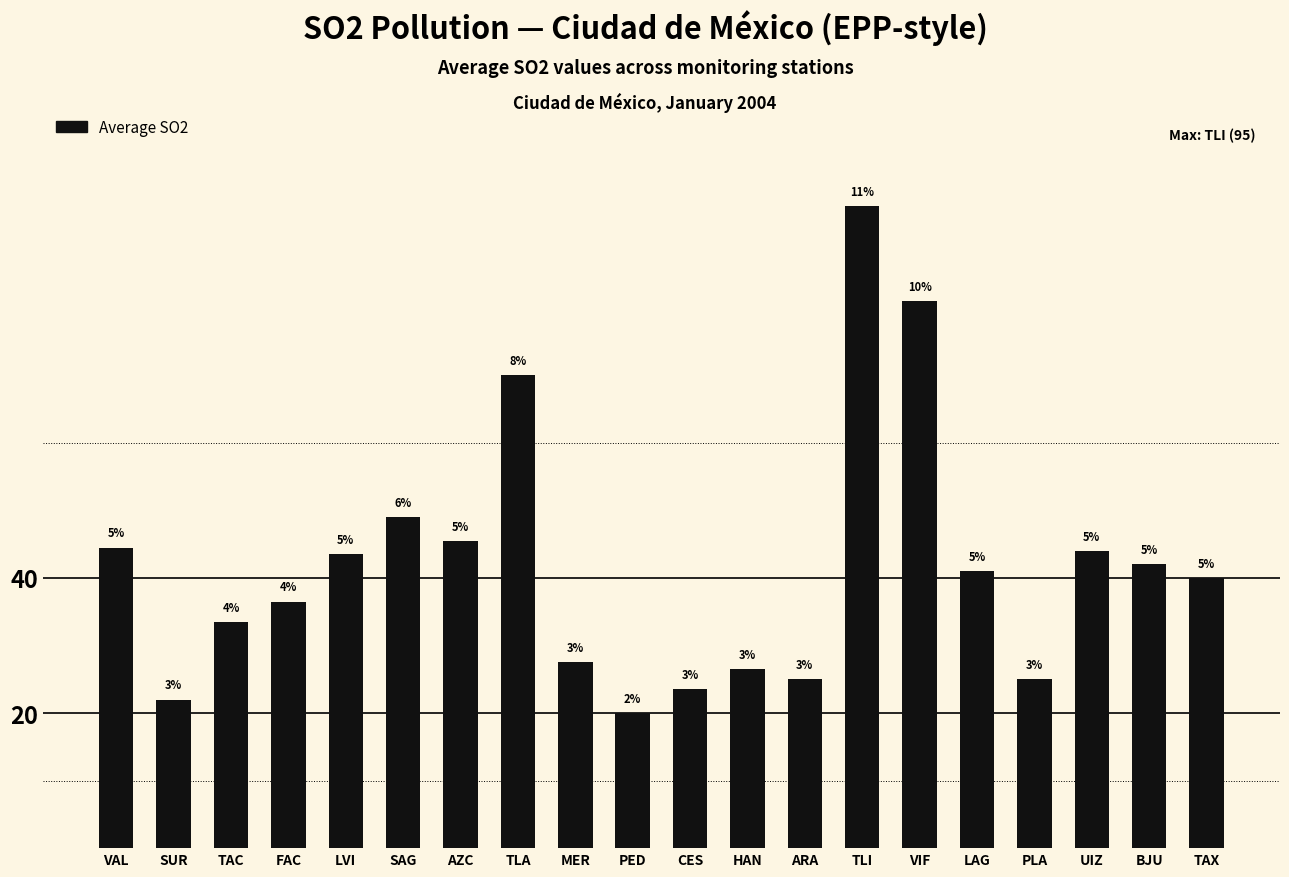

How many bars are there in total?

20